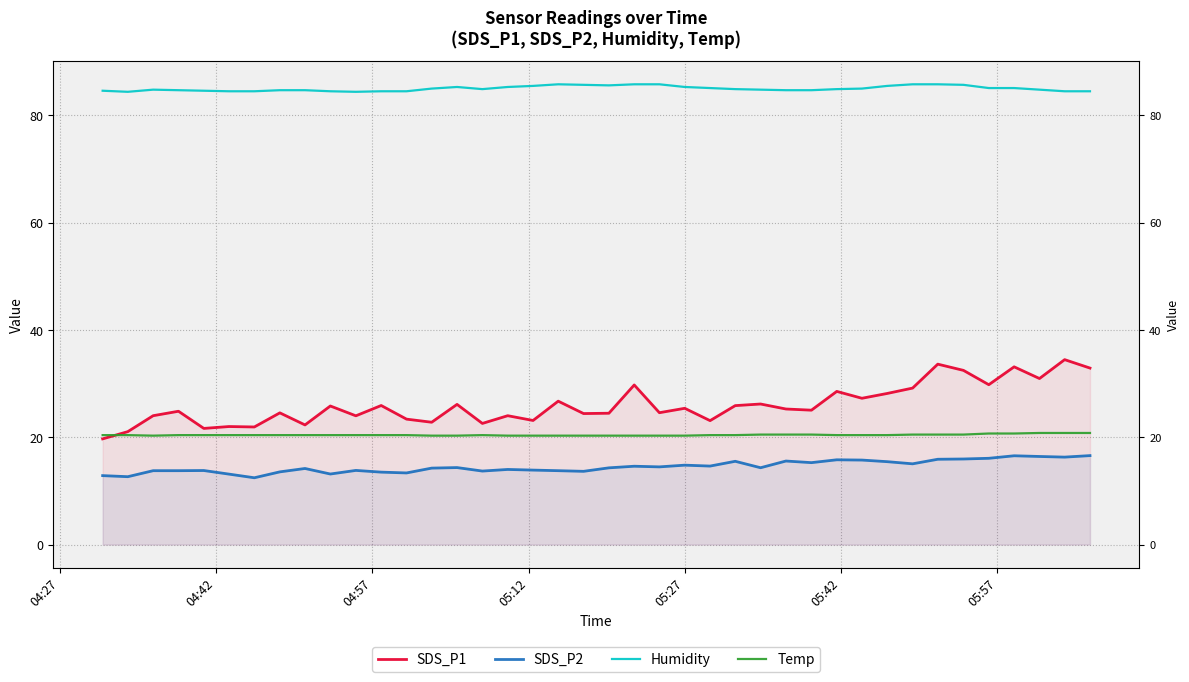

Does the chart display data point markers on the line(s)?

No